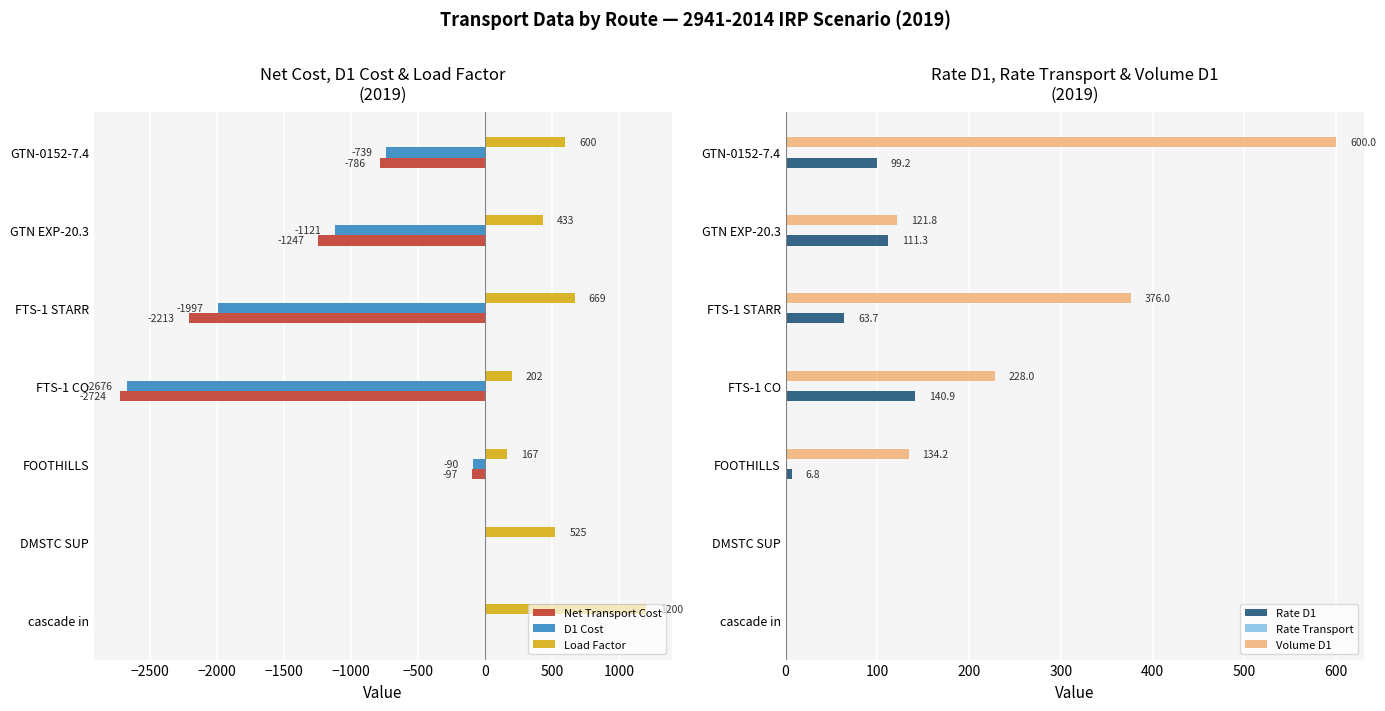

True or false: Load Factor has a value of 981.0 at GTN-0152-7.4.

False